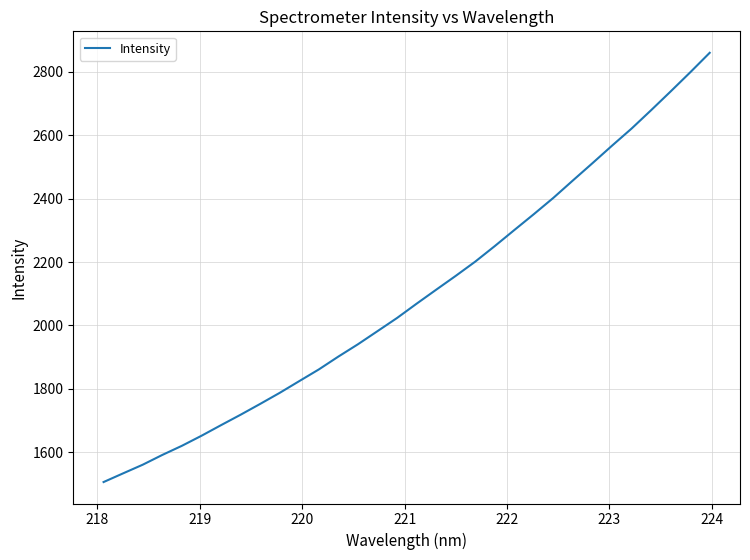

What is the maximum value shown in the chart?

2860.6